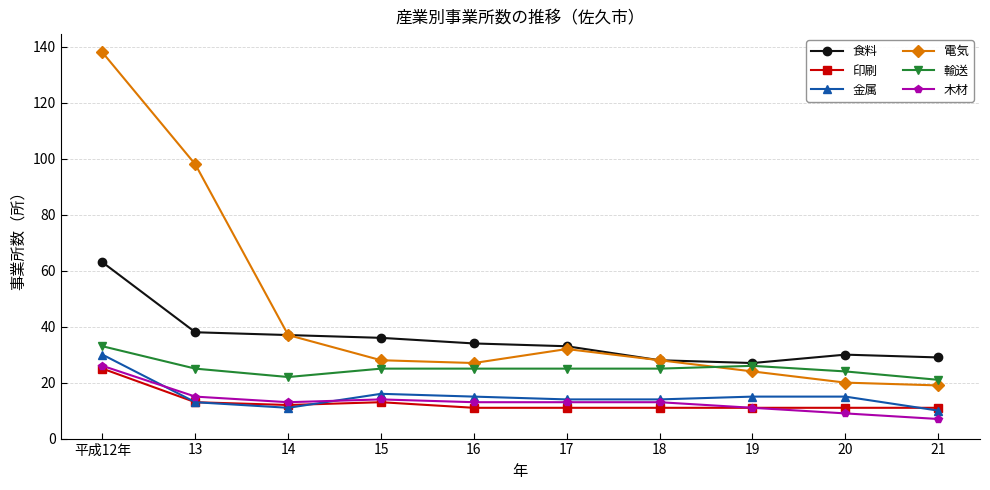

In 電気, how many points are higher than both neighbors (excluding endpoints)?

1